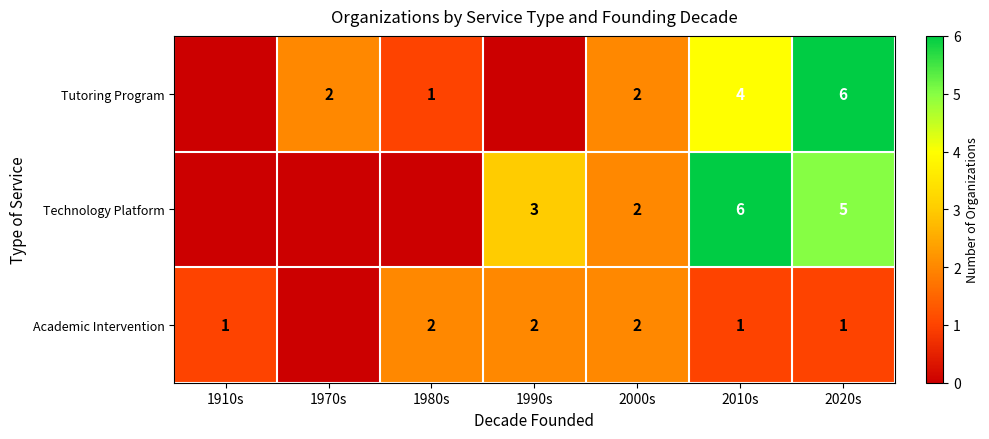

What is the total value across all series at 1990s?

5